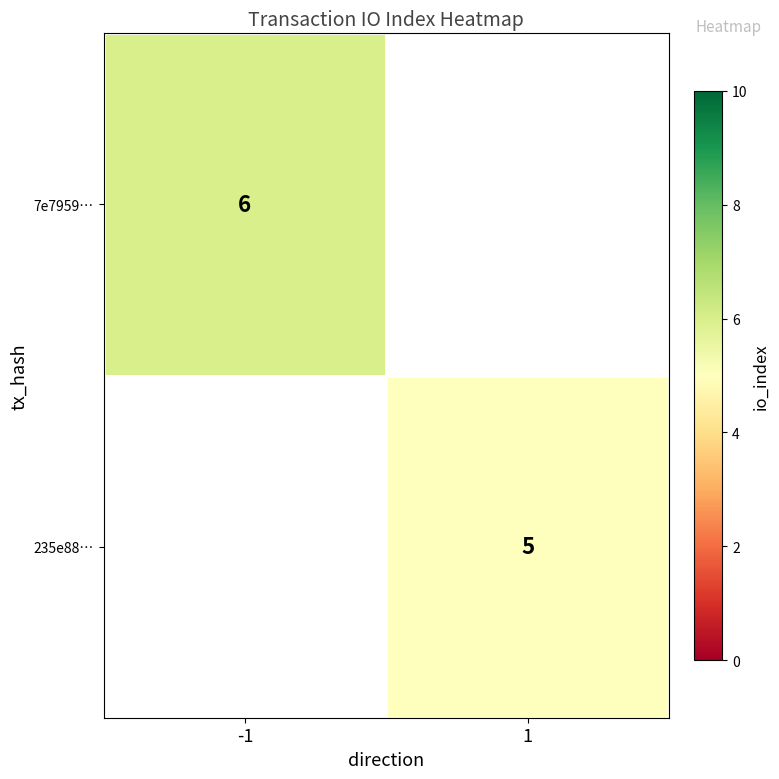

The value of 7e7959… at -1 is 6. True or false?

True